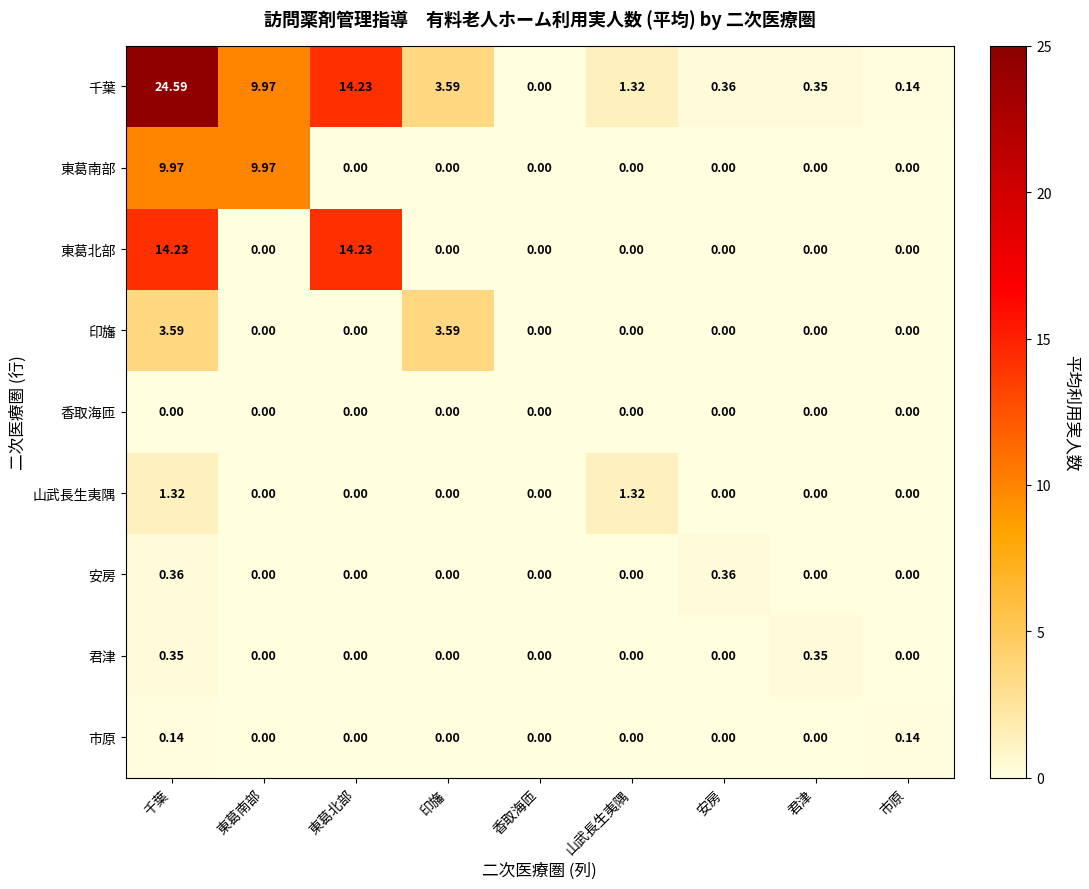

Which series has the largest total across all categories?

千葉